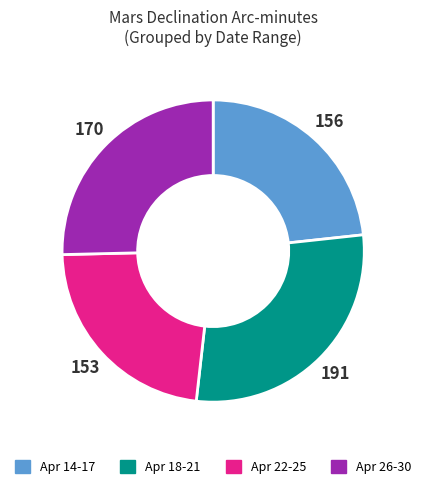

Is there any slice that represents more than half of the pie?

No